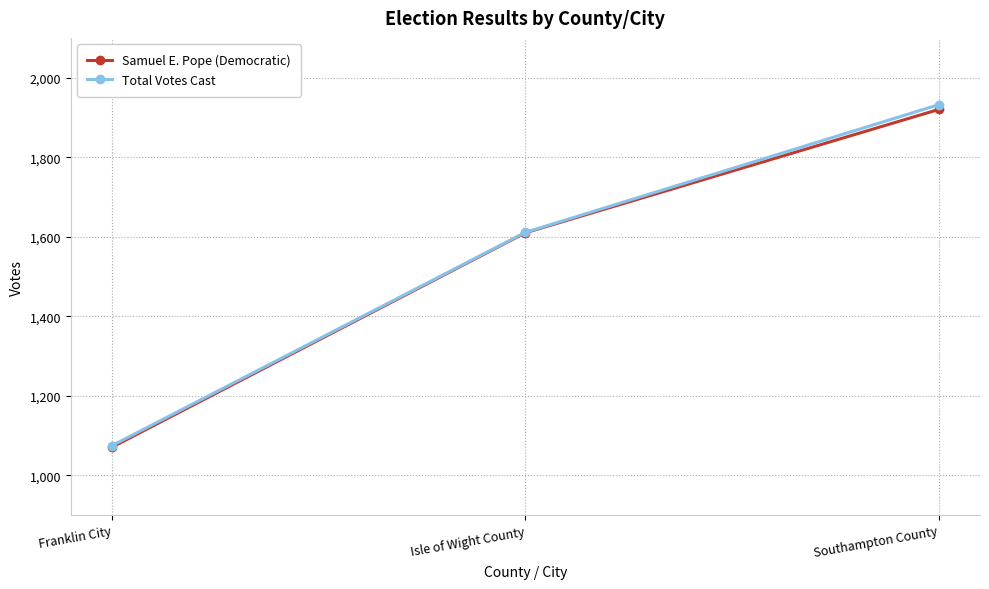

What is the difference between the Samuel E. Pope (Democratic) values at Franklin City and Southampton County?

849